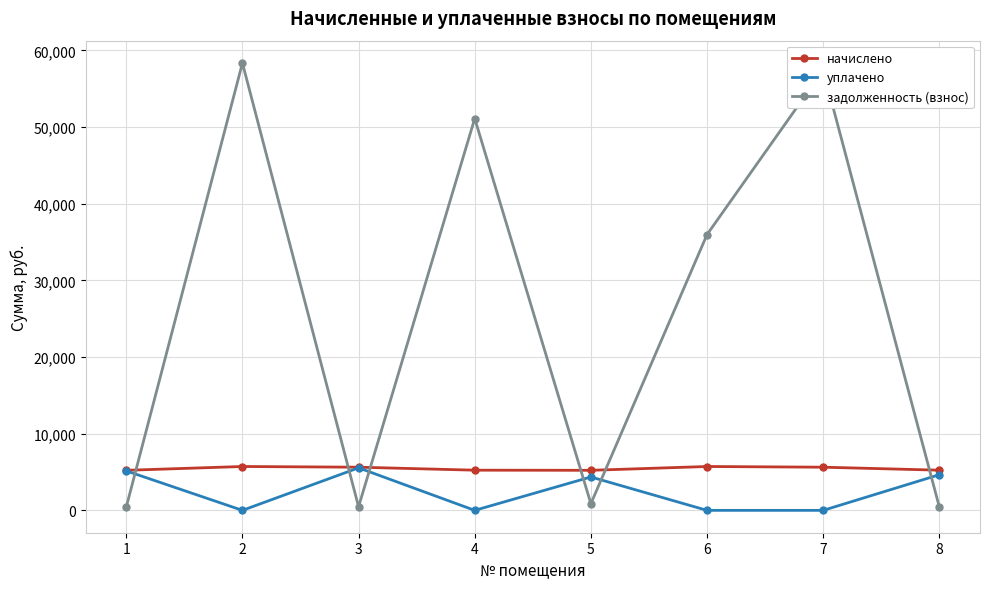

Where does the задолженность (взнос) series first go above 35980?

2